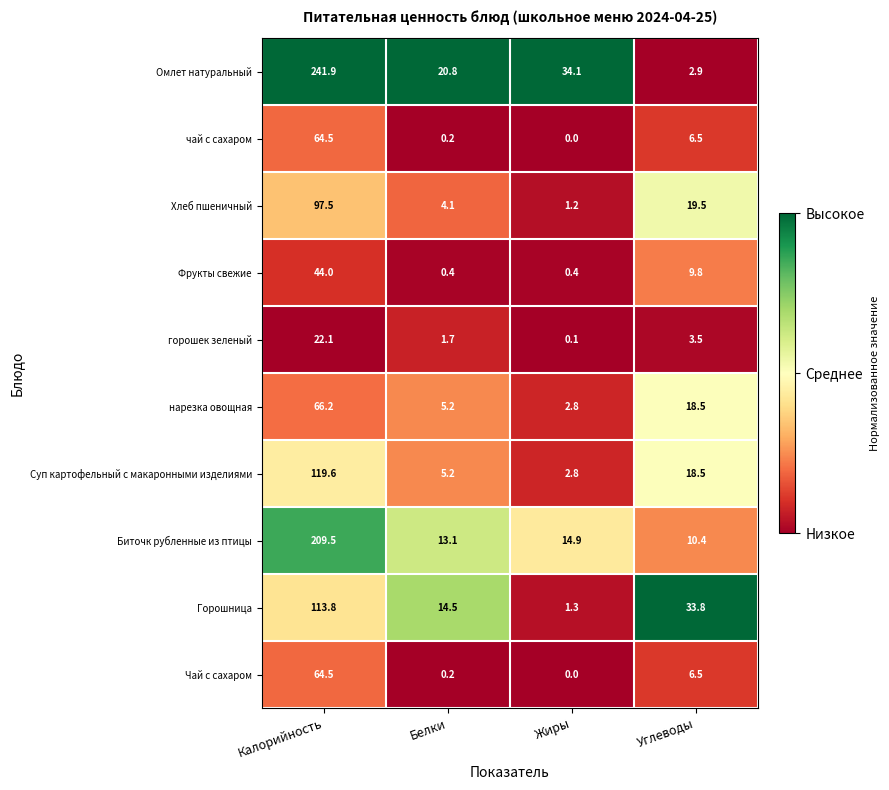

List the labels in order of чай с сахаром value, largest first.

Калорийность, Углеводы, Белки, Жиры